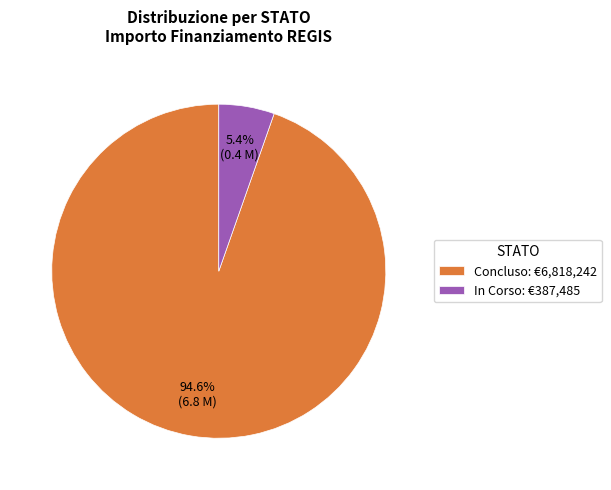

Which has a higher value, Concluso: €6,818,242 or In Corso: €387,485?

Concluso: €6,818,242